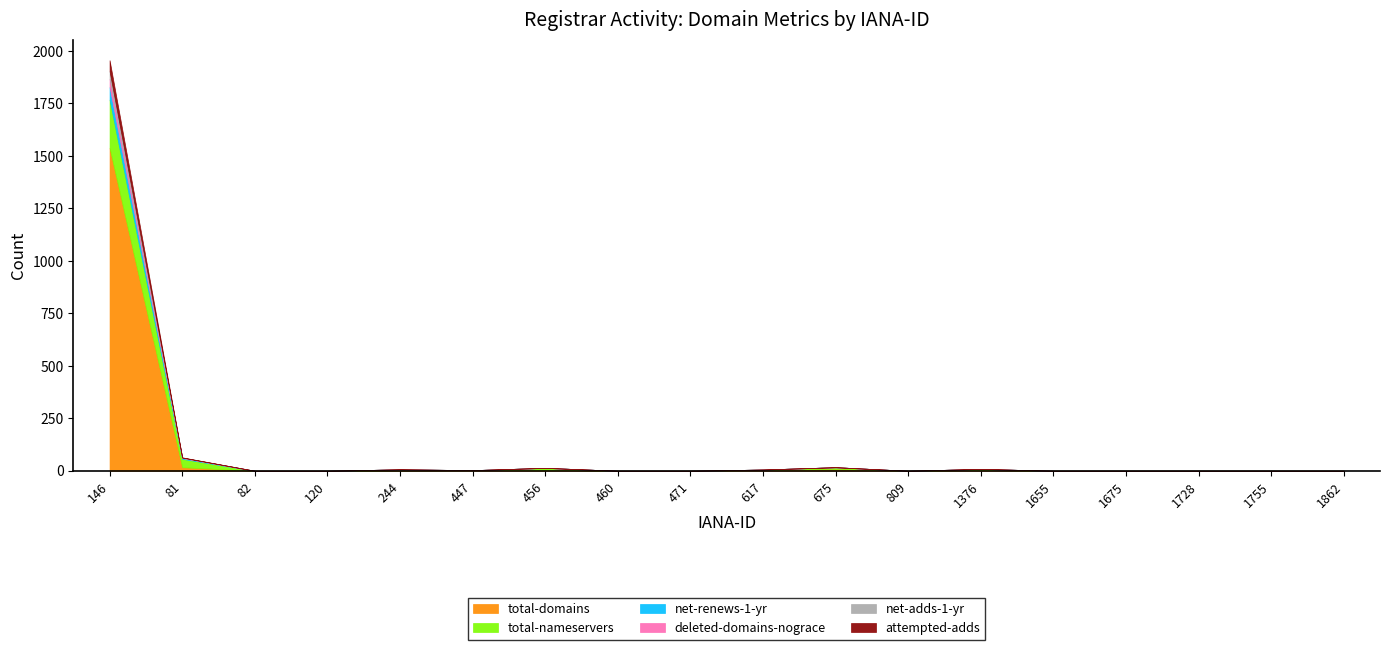

How many data points in total-domains are above 0?

8